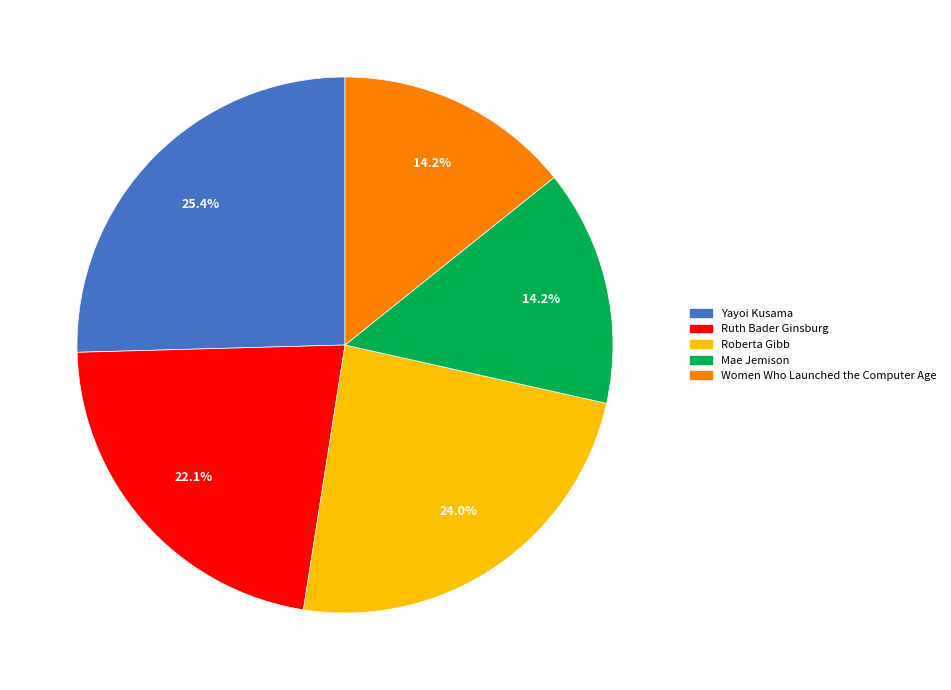

True or false: Ruth Bader Ginsburg accounts for 22% of the total.

True